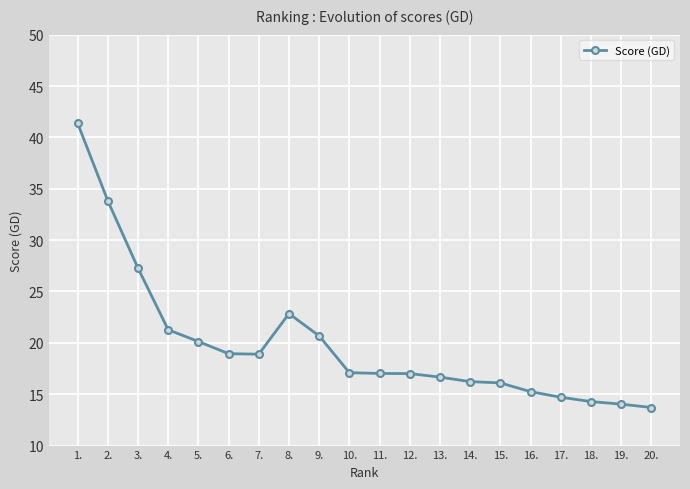

Which has a higher value, 12. or 18.?

12.